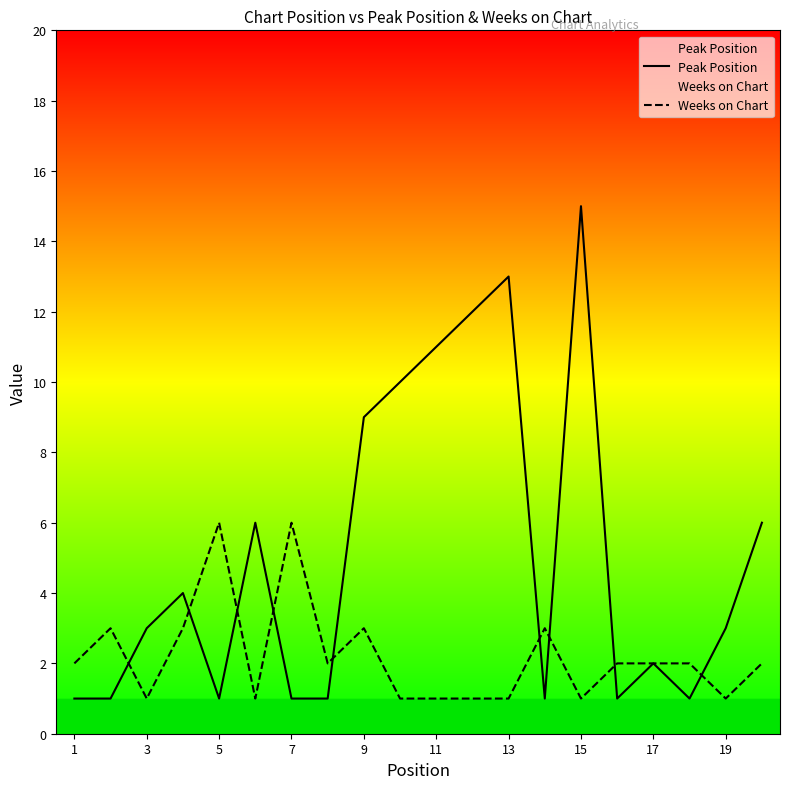

After their last crossing, which series has the higher values: Weeks on Chart or Peak Position?

Peak Position